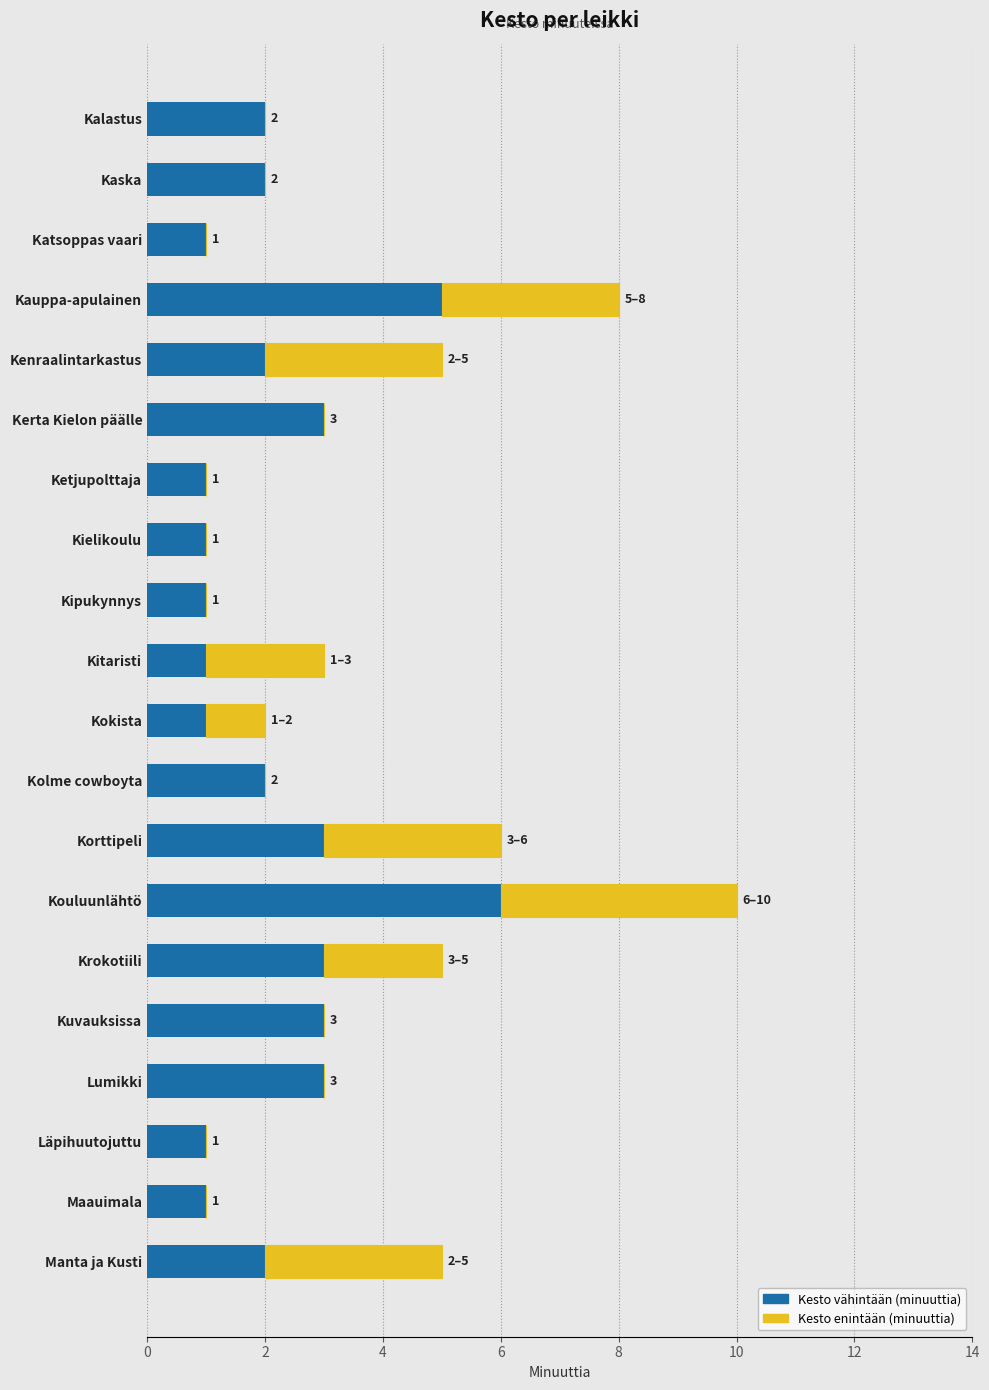

True or false: Kesto vähintään (minuuttia) has a value of 2 at Kipukynnys.

False